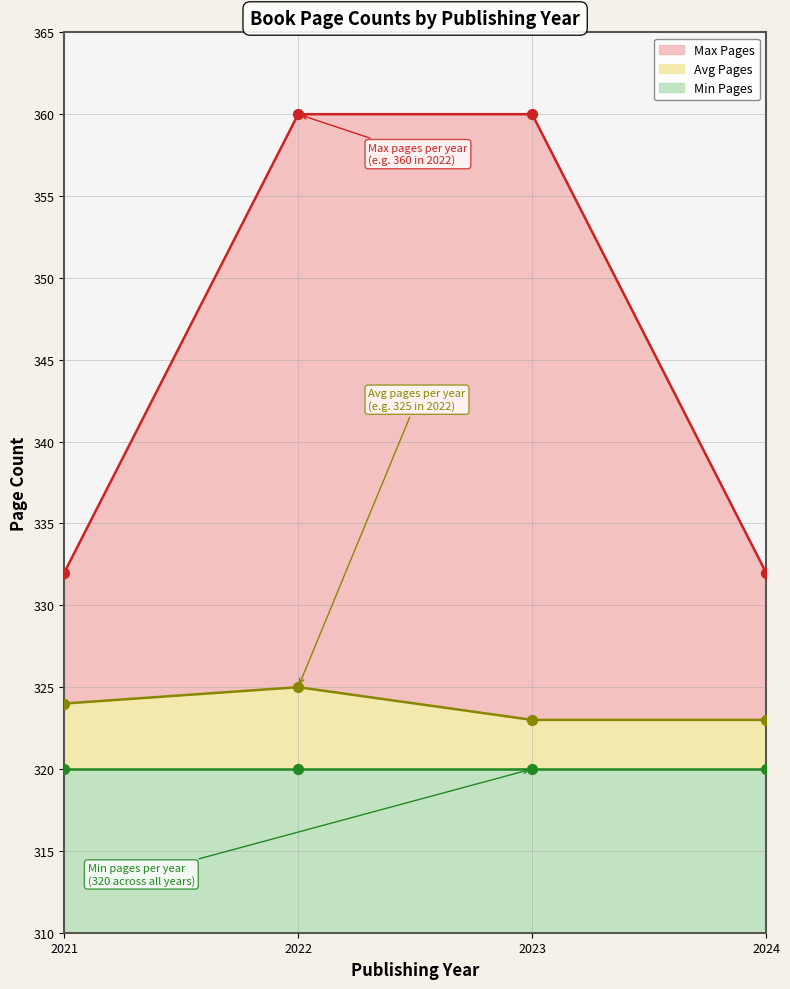

Which series contains the highest Y value?

Max Pages